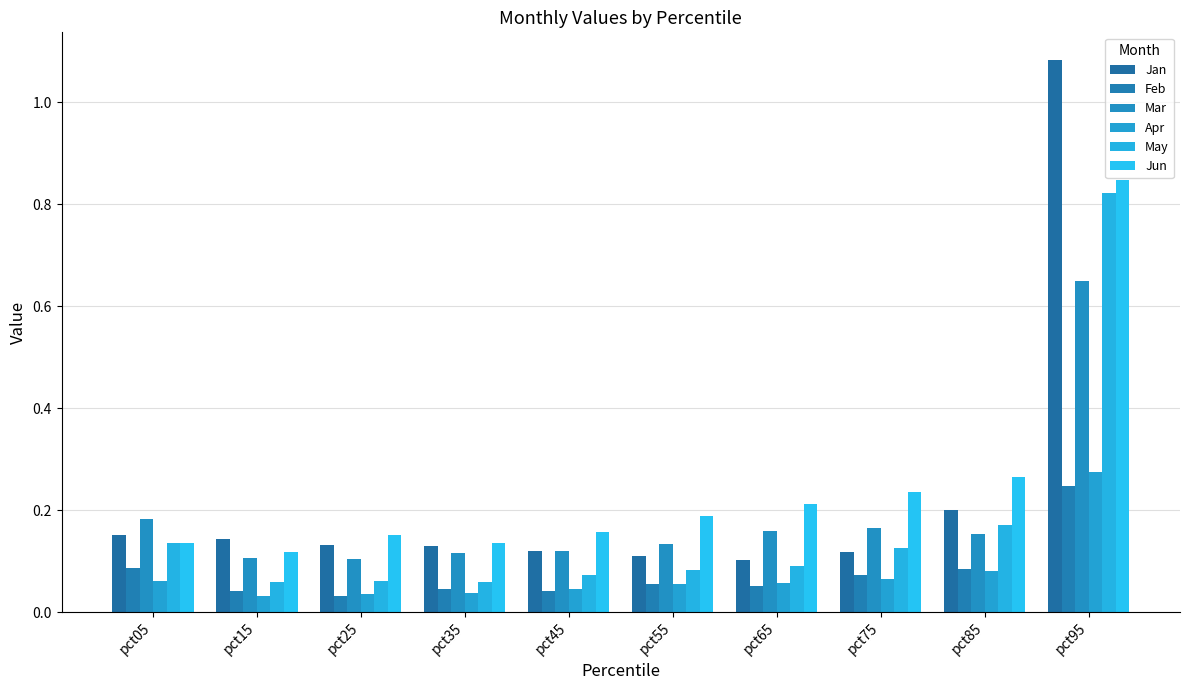

True or false: Feb has a value of 0.1 at pct55.

False